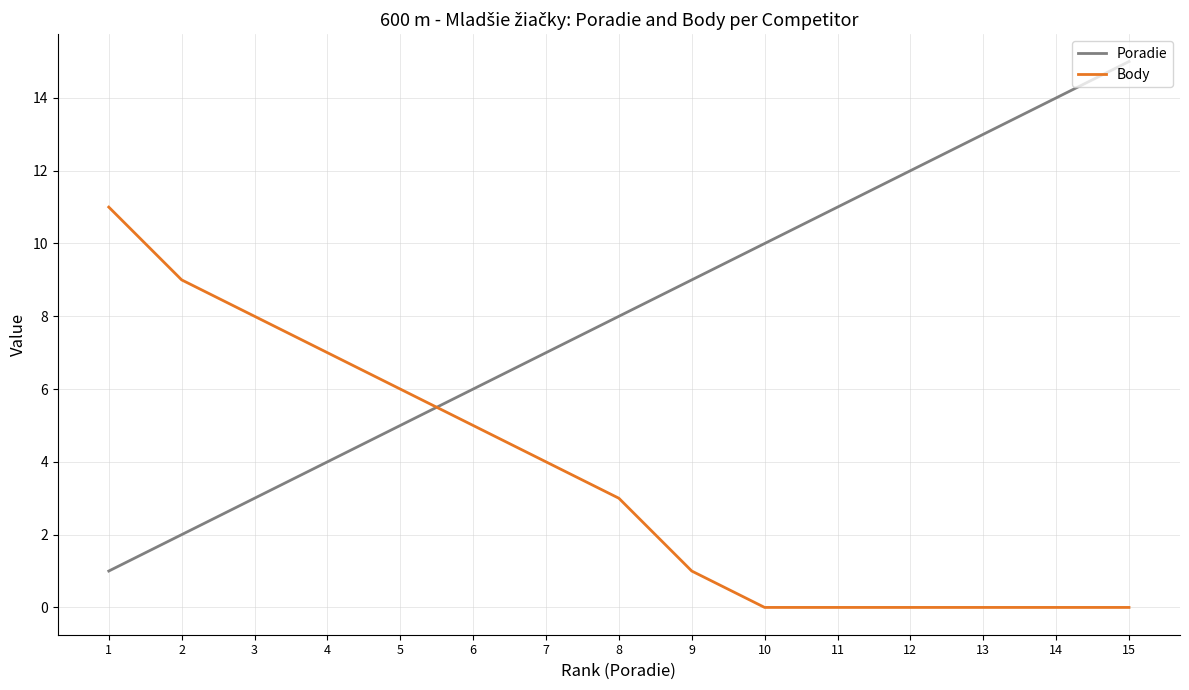

What are all the series names shown in the legend?

Poradie, Body